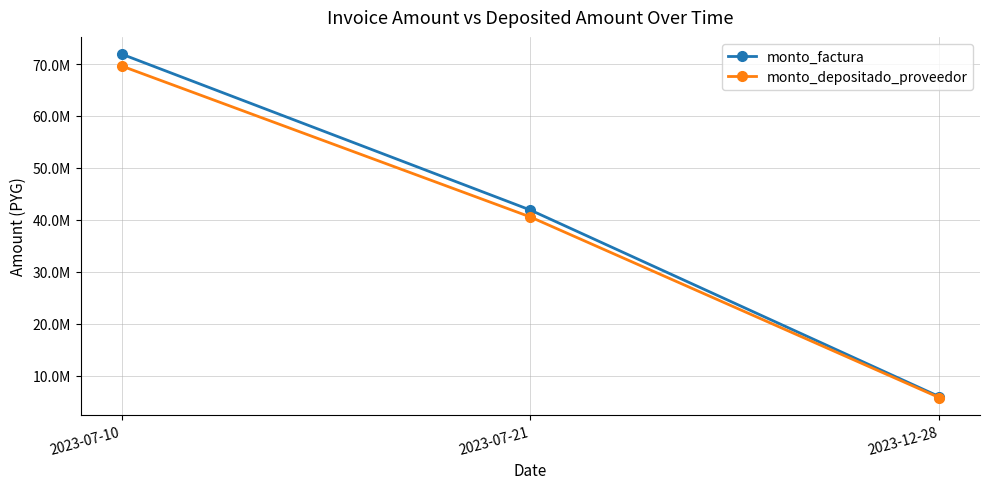

Does the chart have visible grid lines?

Yes